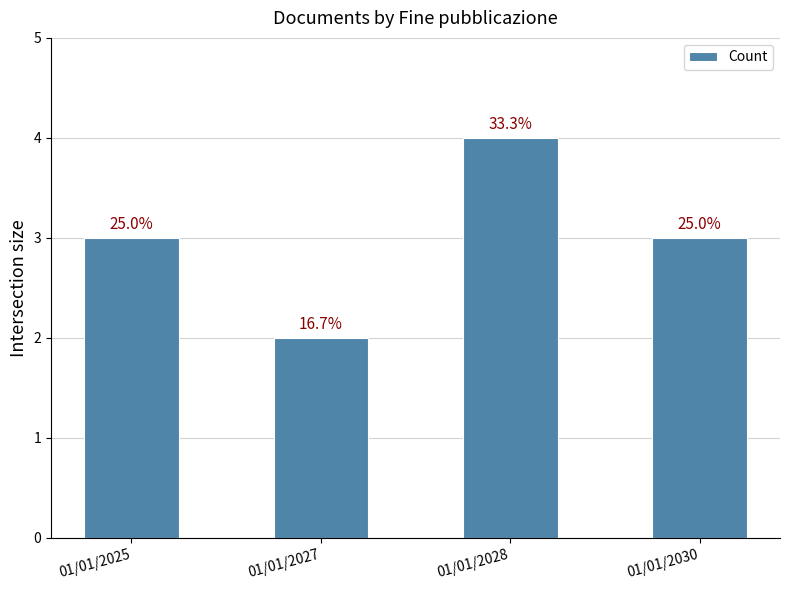

Reading right to left, what are all the values shown in this chart?

3	4	2	3